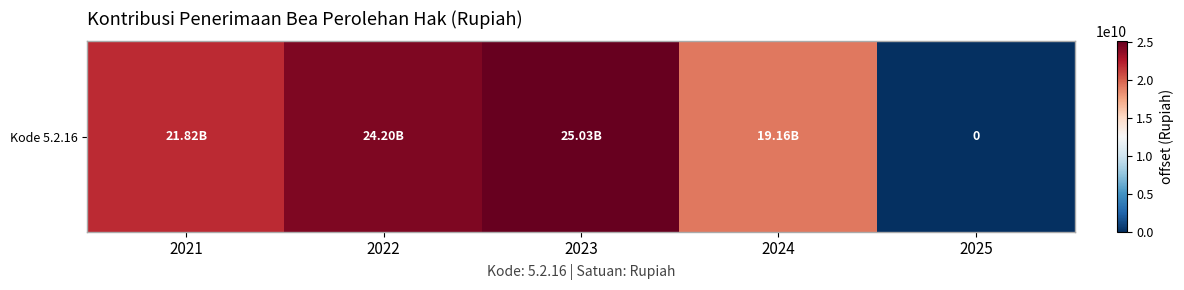

How many values are above zero?

4